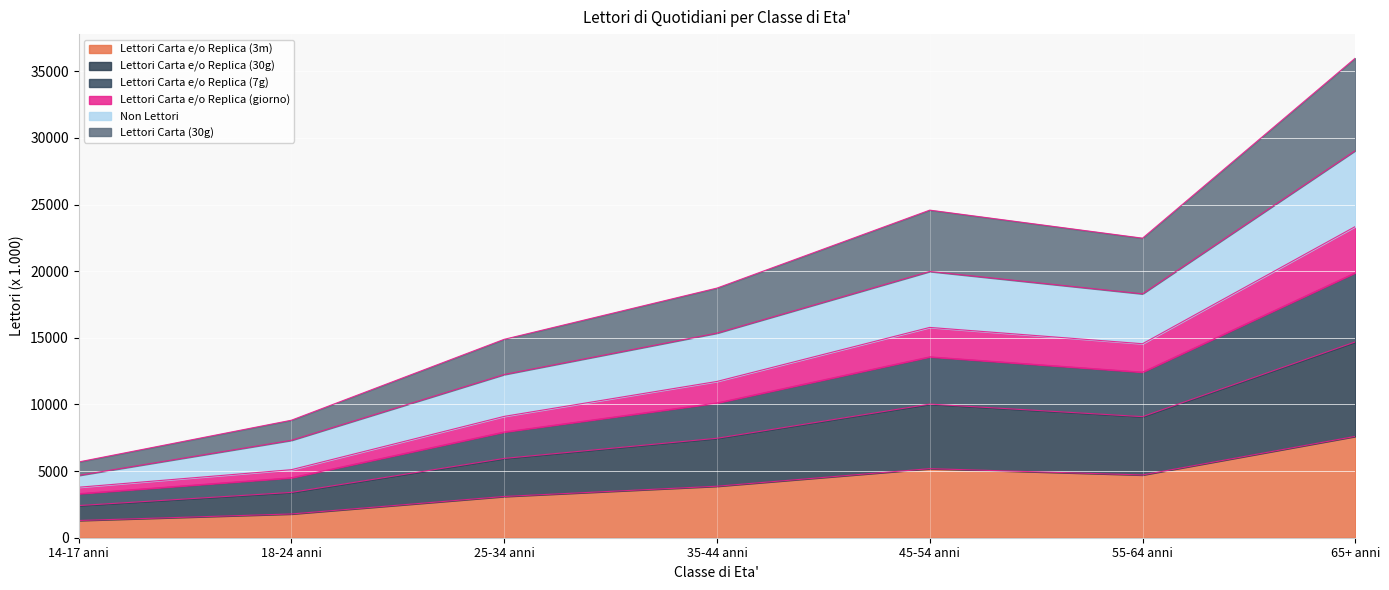

How many lines are shown in the chart?

6